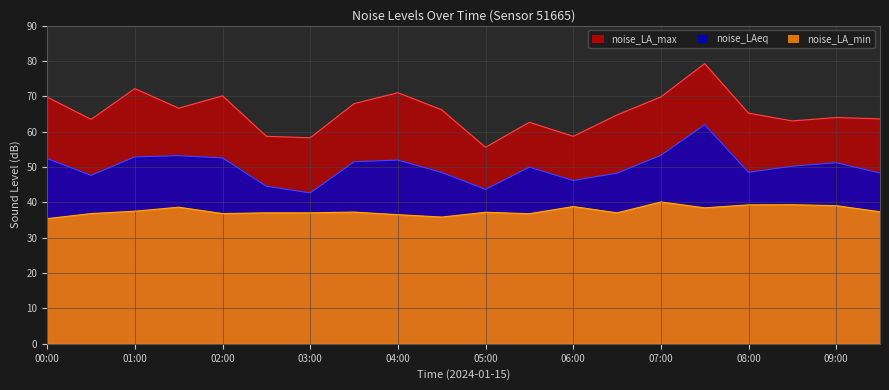

How many data points in noise_LAeq are above 50?

10